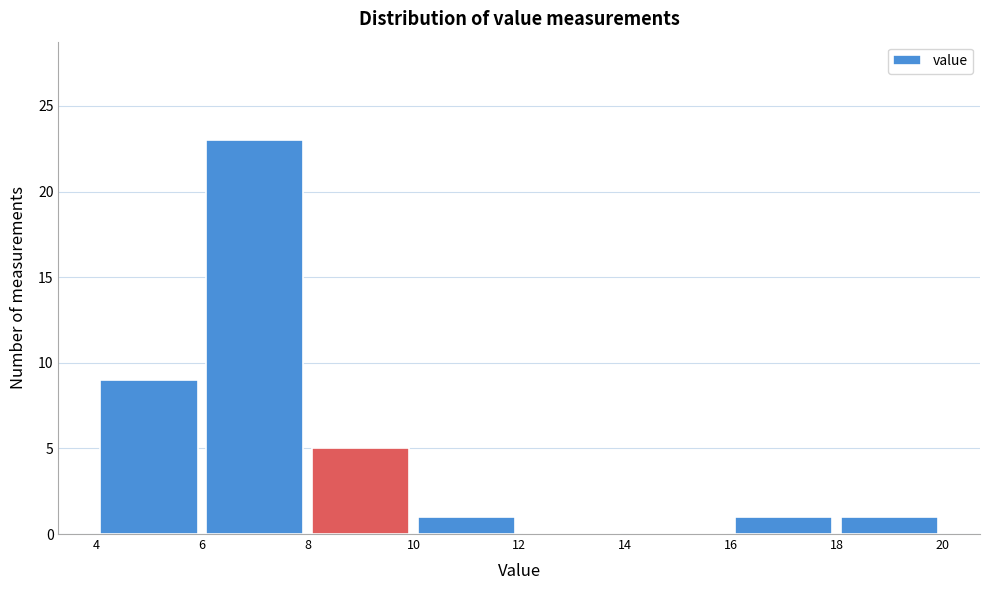

Reading left to right, list every bar in this chart as the range it spans on the x-axis followed by its height. The values are not printed on the chart, so give them approximately, as read against the axis.

4 to 6: 9
6 to 8: 23
8 to 10: 5
10 to 12: 1
12 to 14: 0
14 to 16: 0
16 to 18: 1
18 to 20: 1